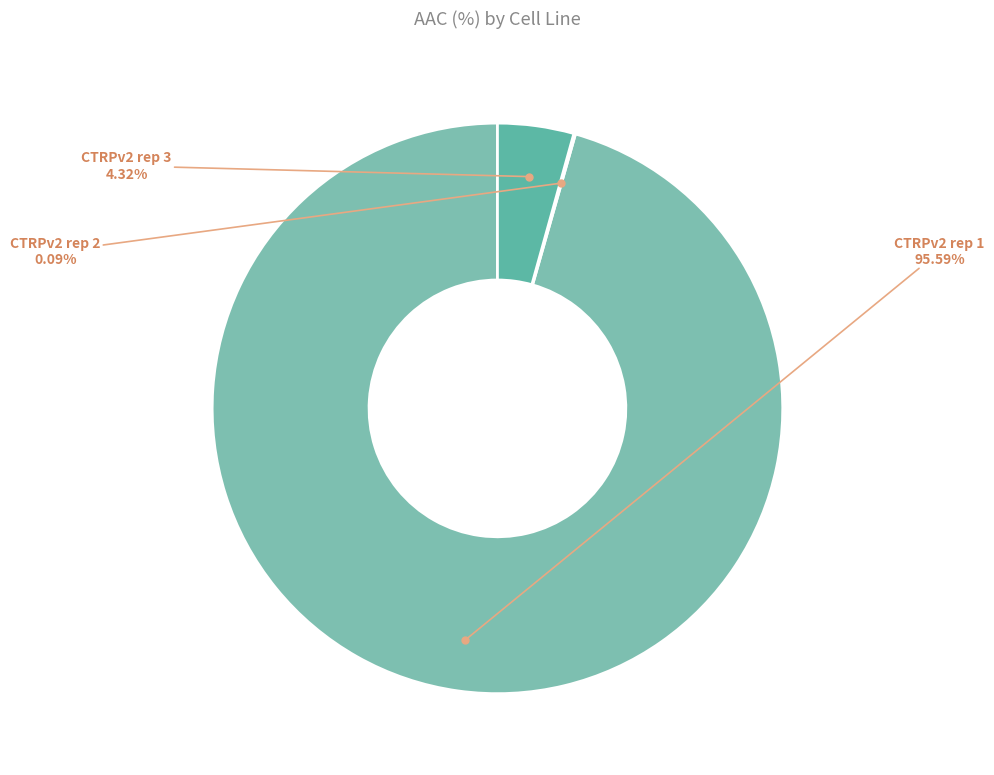

Between CTRPv2 rep 1 and CTRPv2 rep 3, which is larger?

CTRPv2 rep 1